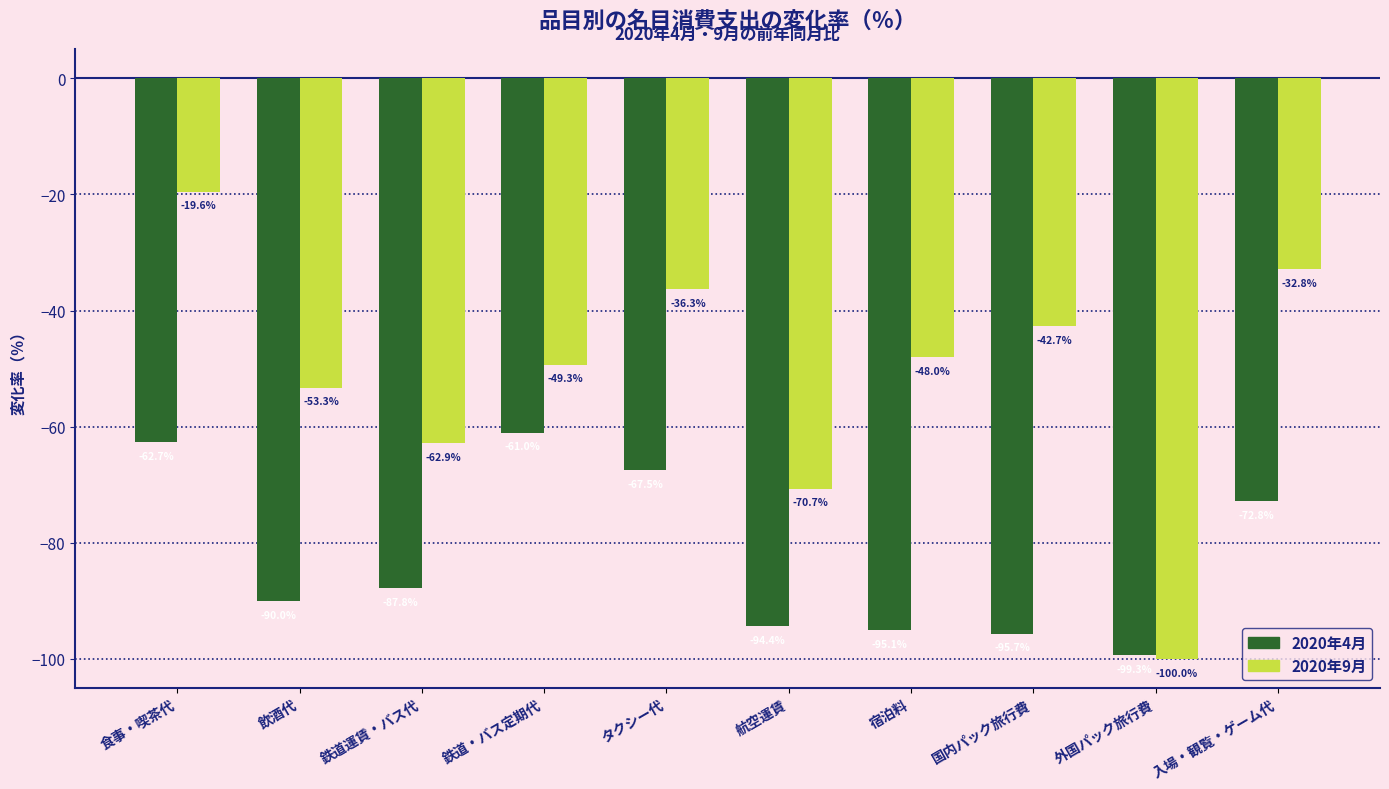

Rank the categories by 2020年4月 value from highest to lowest.

鉄道・バス定期代, 食事・喫茶代, タクシー代, 入場・観覧・ゲーム代, 鉄道運賃・バス代, 飲酒代, 航空運賃, 宿泊料, 国内パック旅行費, 外国パック旅行費